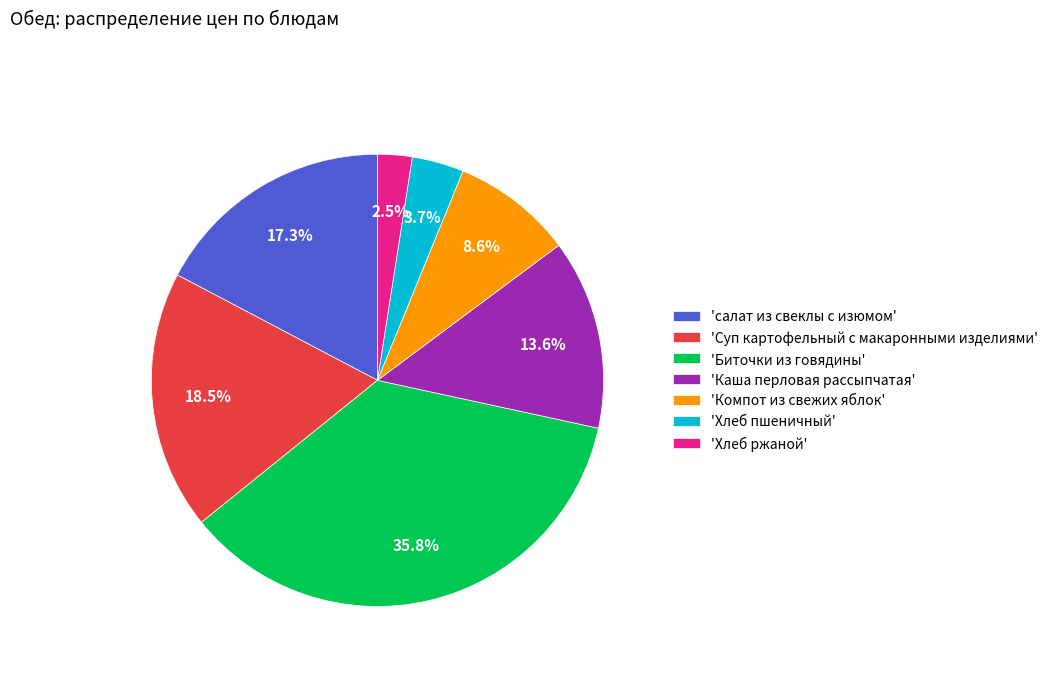

Count the number of slices in the pie.

7